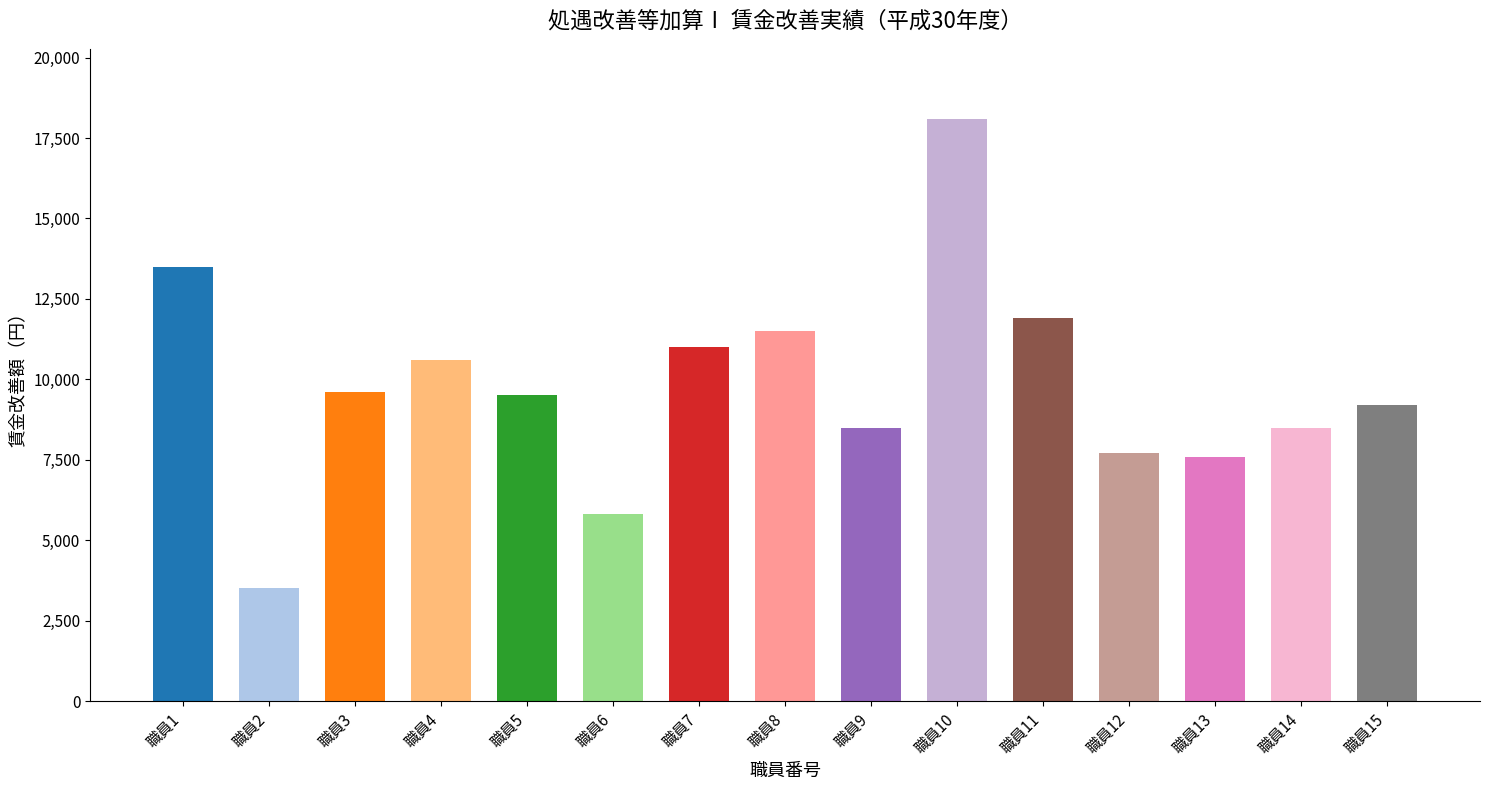

How many data points does each series have?

15